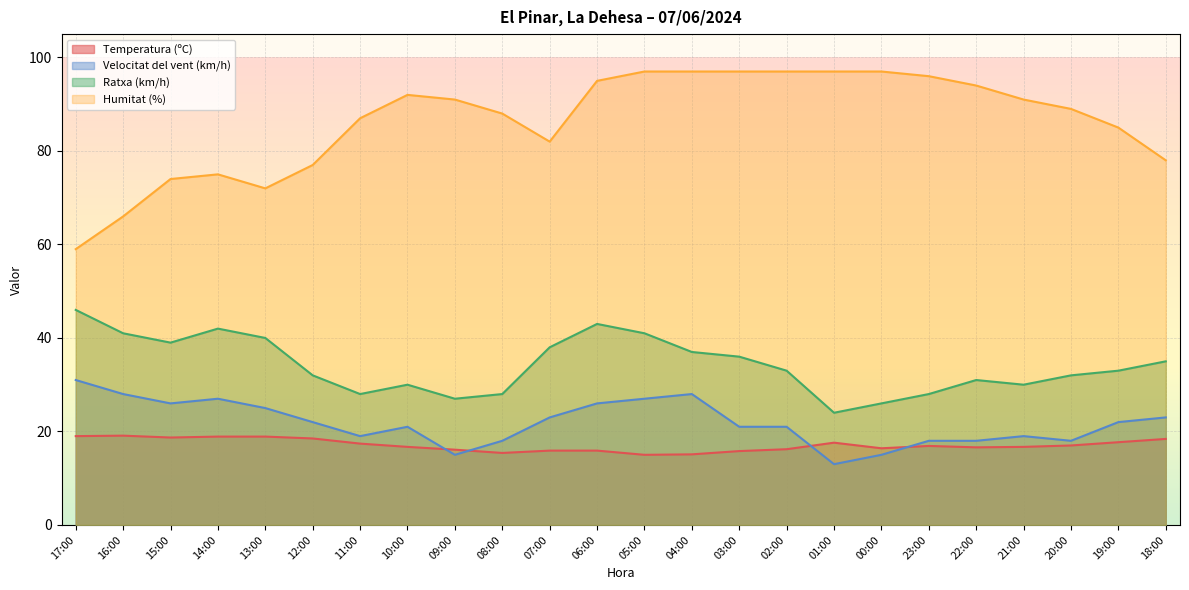

At which label is Humitat (%) closest to 78?

18:00